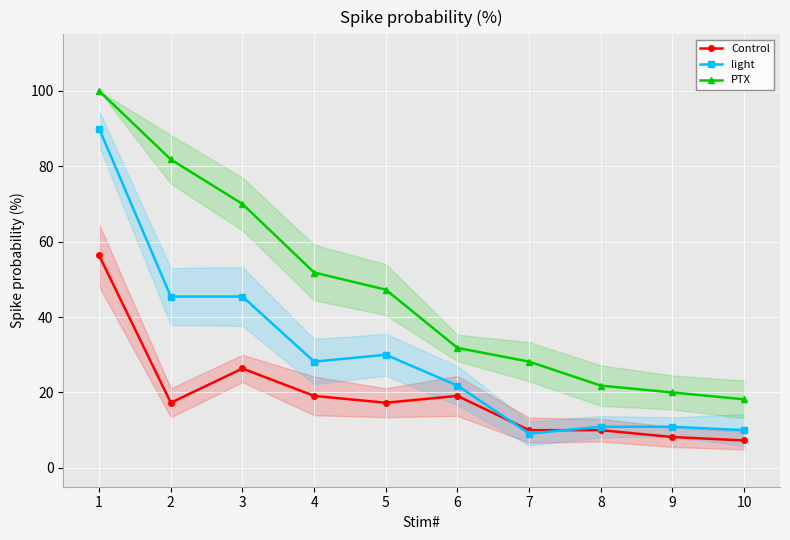

At which category is the sum across all series the highest?

1